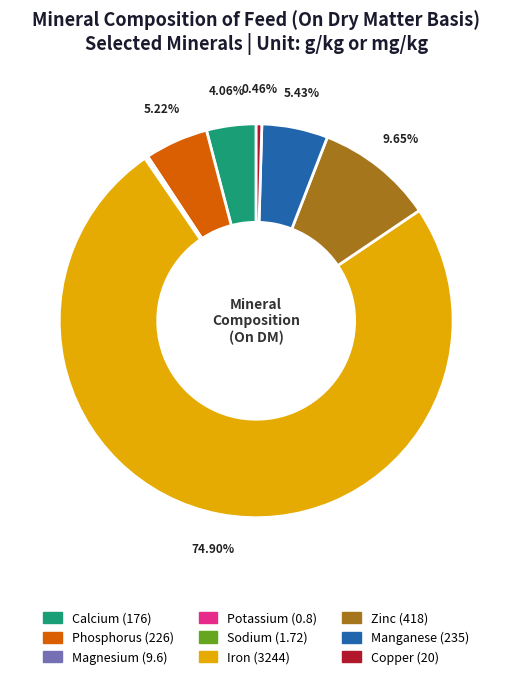

Is the sum of Copper and Calcium greater than half?

No